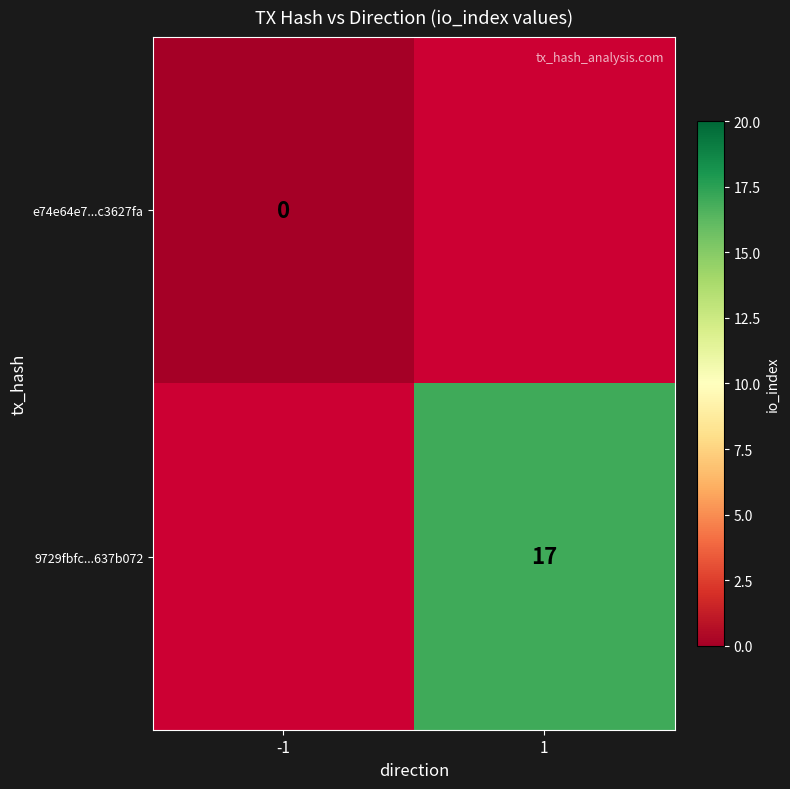

Is it true that 9729fbfc...637b072 equals 26 at 1?

False